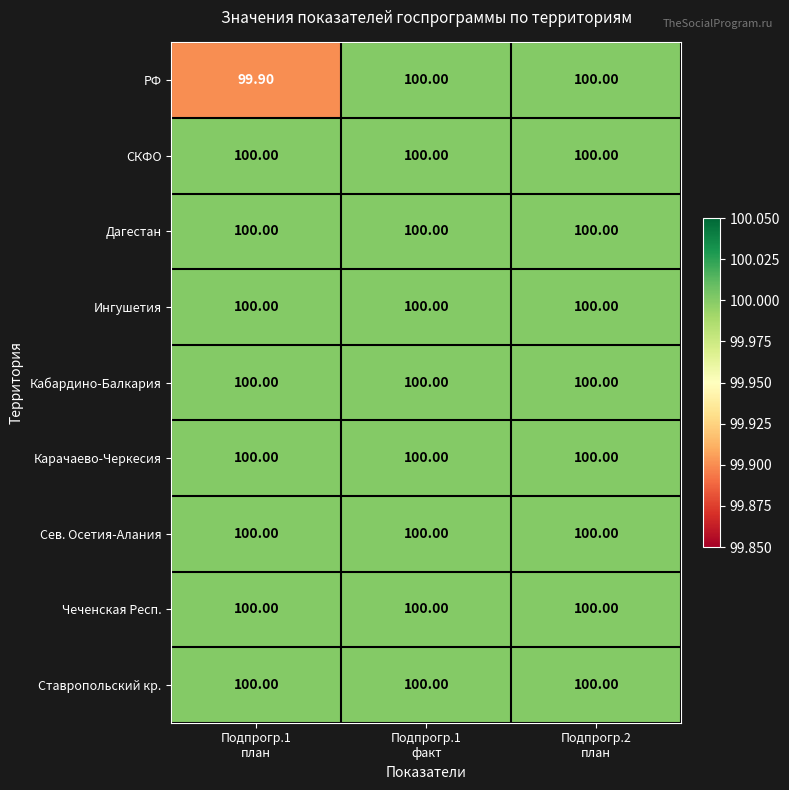

Which series has the largest range (max minus min)?

РФ